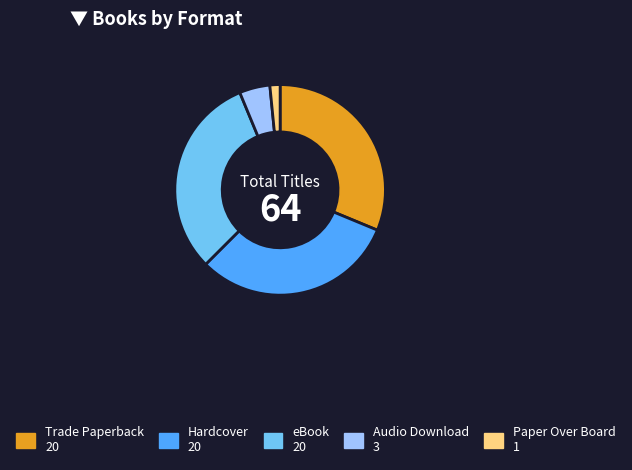

Does Hardcover represent more than half of the total?

No